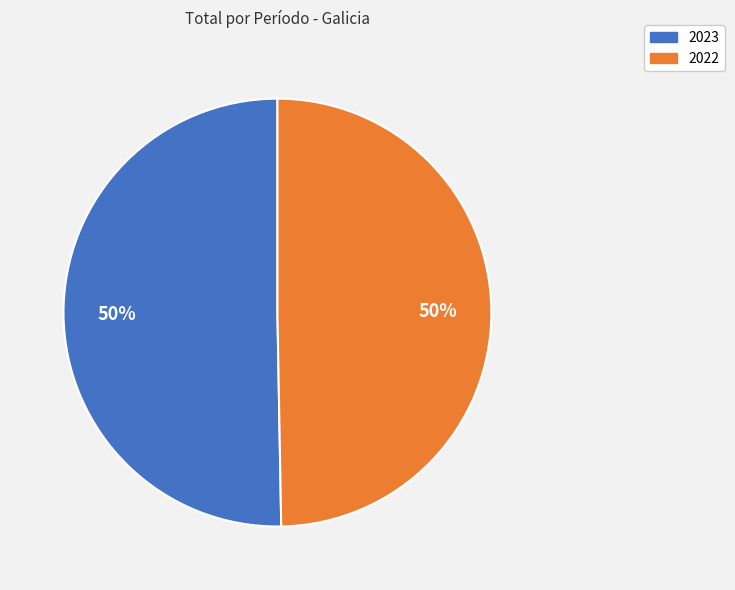

To the nearest percent, what portion does 2022 represent?

50%